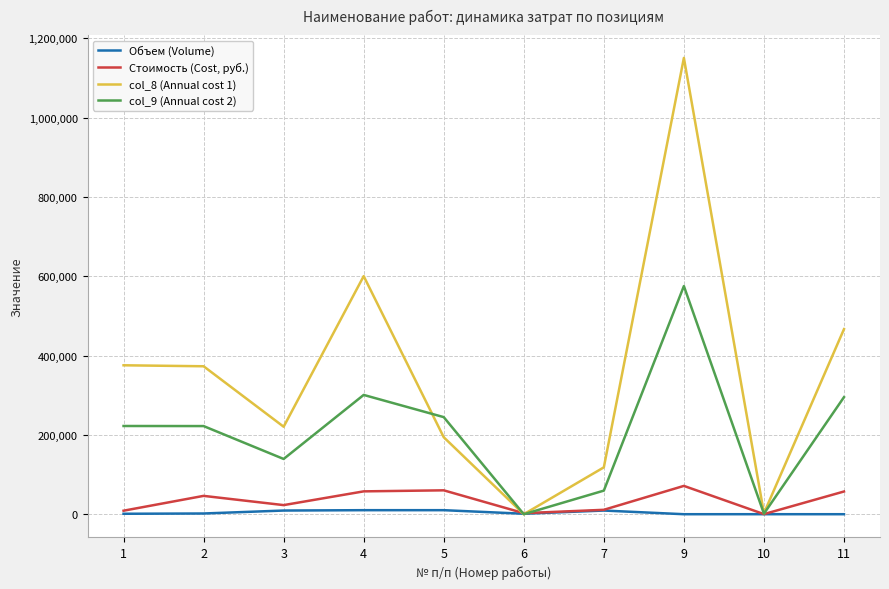

What are all the series names shown in the legend?

Объем (Volume), Стоимость (Cost, руб.), col_8 (Annual cost 1), col_9 (Annual cost 2)